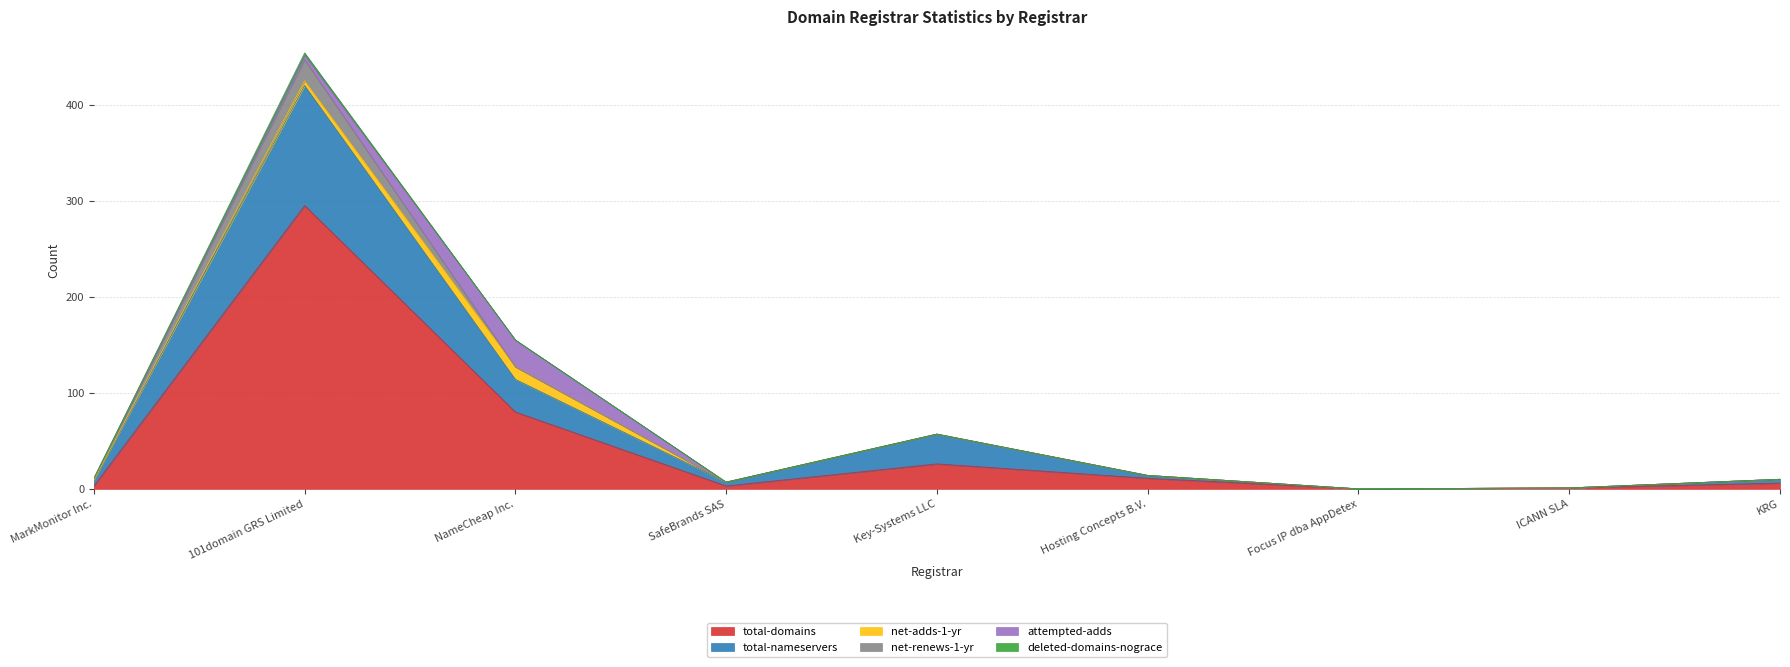

List the series in order of their peak value, highest first.

total-domains, total-nameservers, attempted-adds, net-renews-1-yr, net-adds-1-yr, deleted-domains-nograce